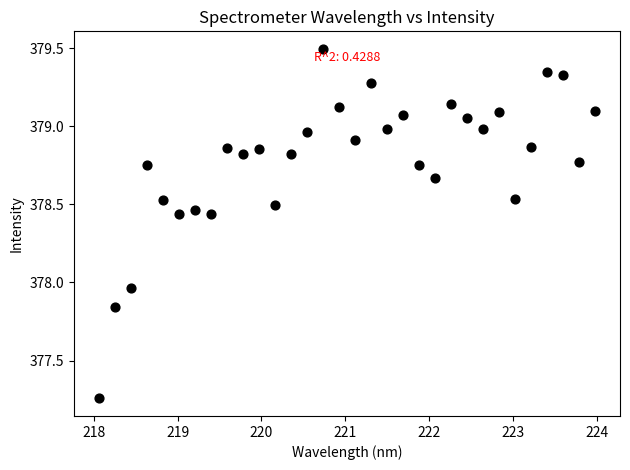

What is the range of Y values (max minus min)?

2.2